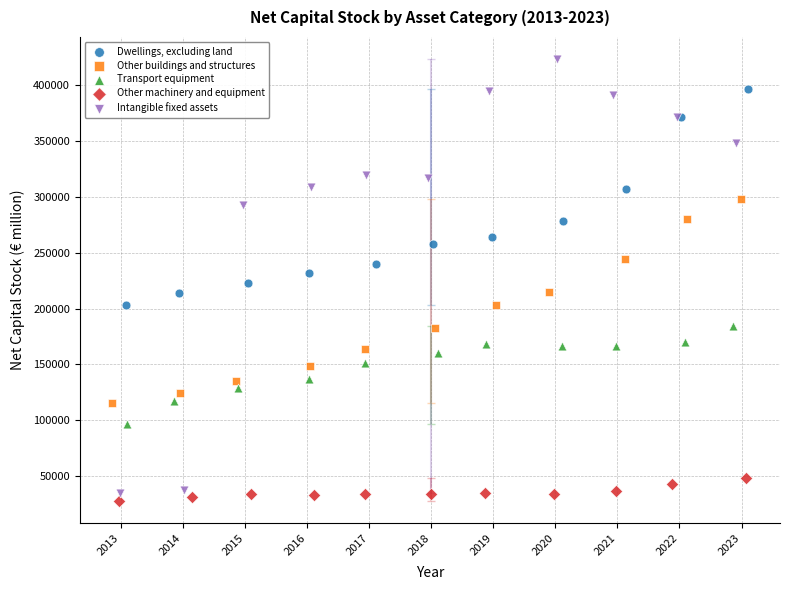

Which series reaches the maximum Y coordinate?

Intangible fixed assets